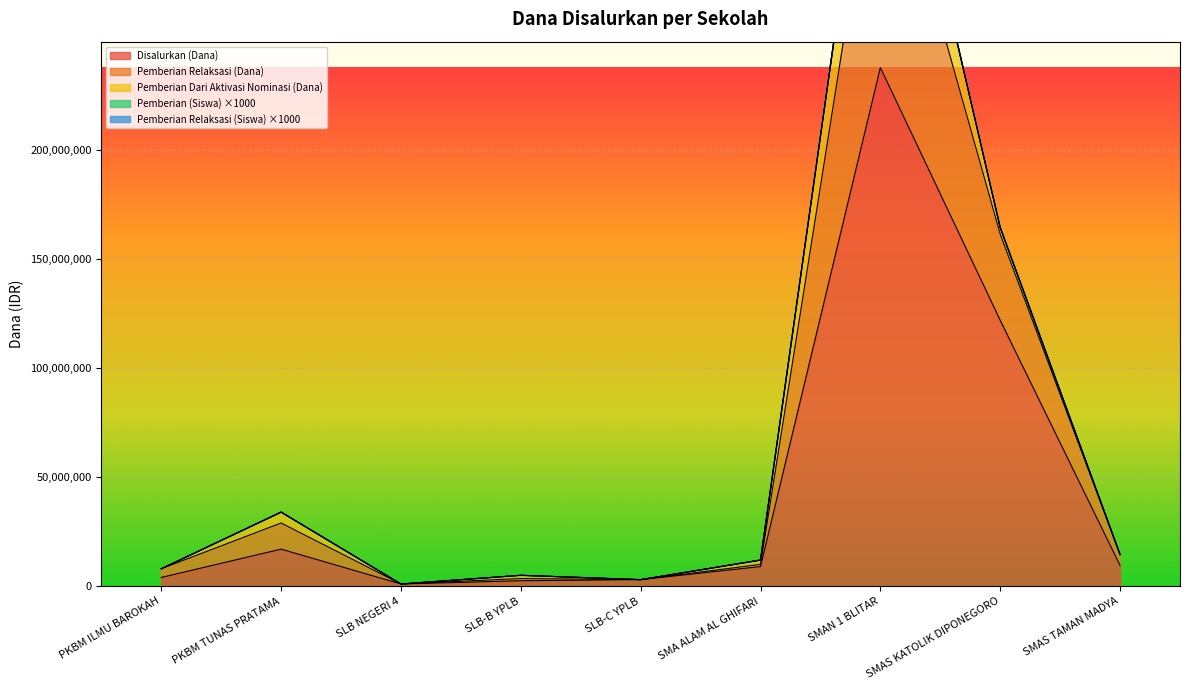

Is the value of Pemberian Relaksasi (Dana) at SMAN 1 BLITAR greater than the value of Disalurkan (Dana) at SLB-B YPLB?

Yes